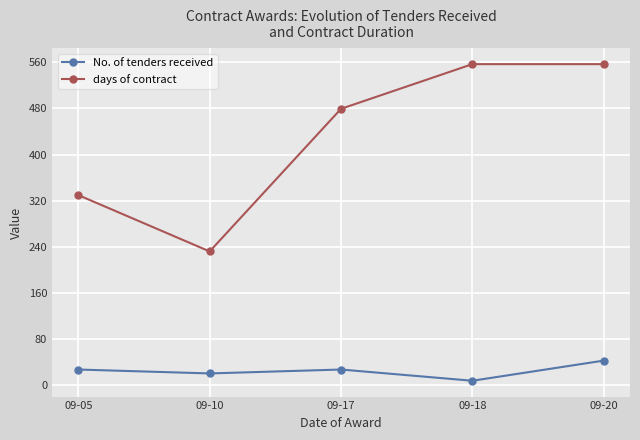

List the series in order of their peak value, highest first.

days of contract, No. of tenders received